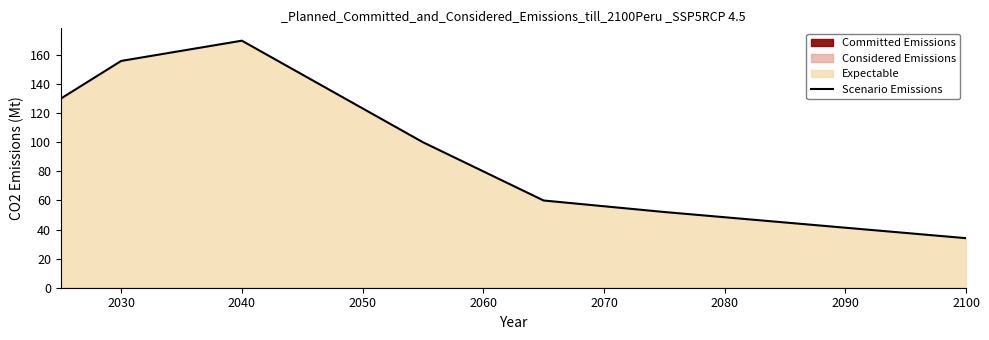

How many interior local peaks (higher than both neighbors) does the data have?

1